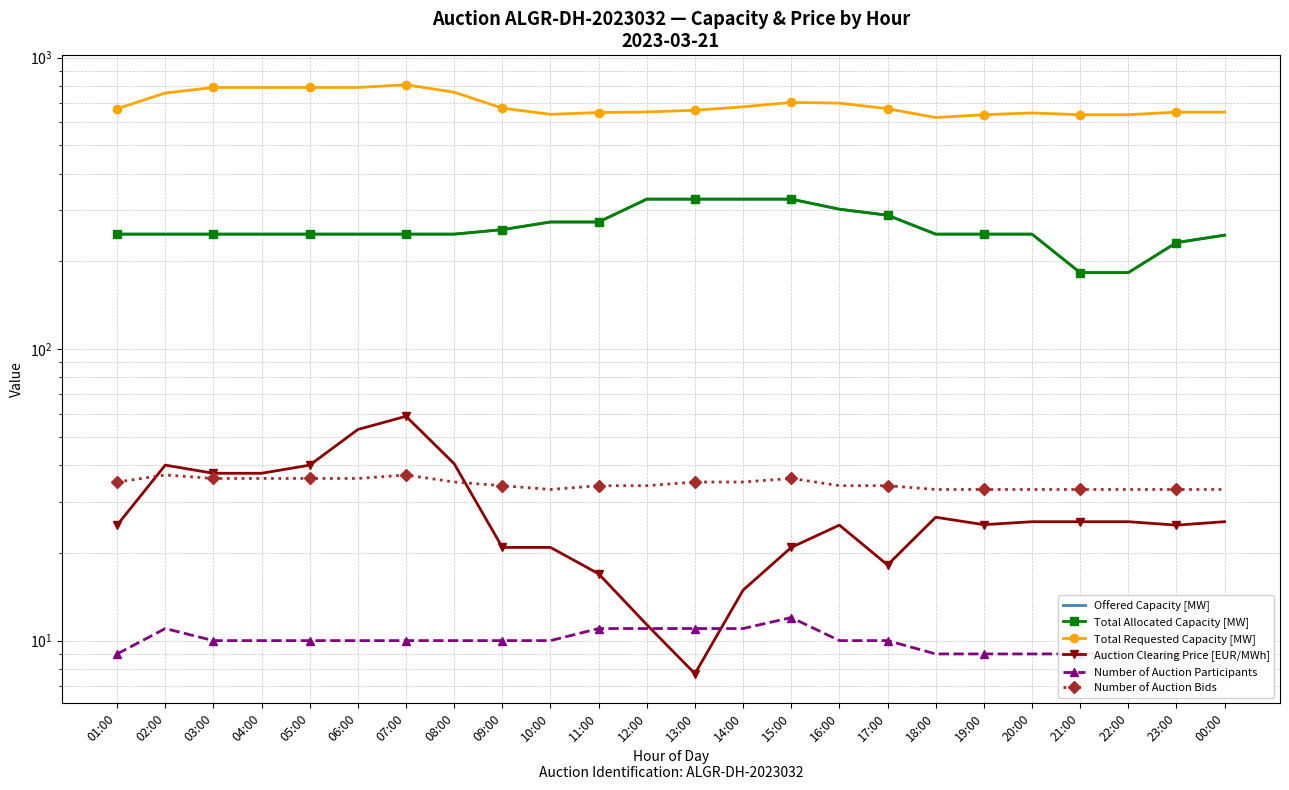

True or false: Total Requested Capacity [MW] has a value of 678.0 at 14:00.

True